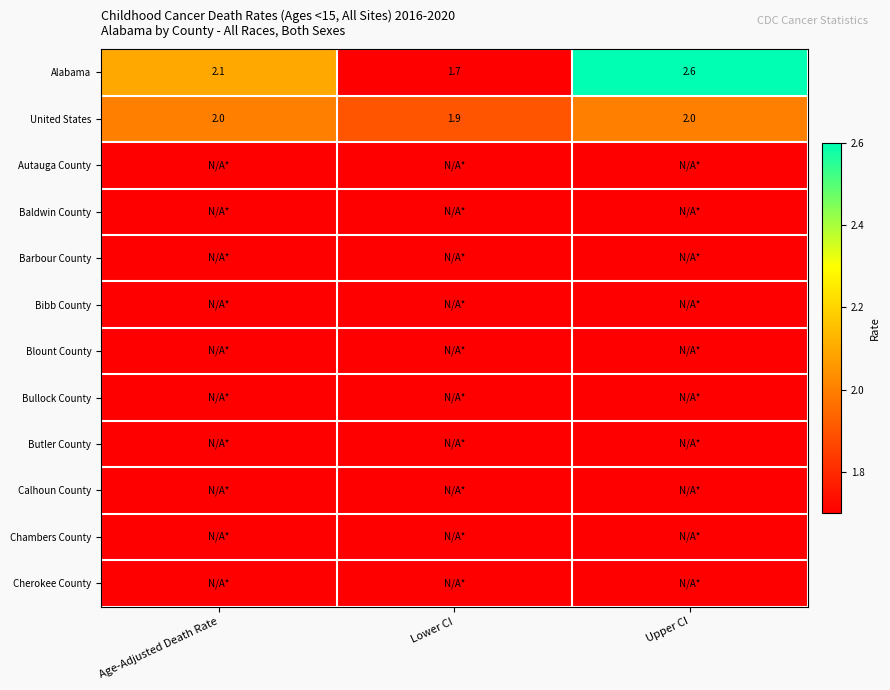

What is the difference between the Alabama values at Upper CI and Lower CI?

0.9